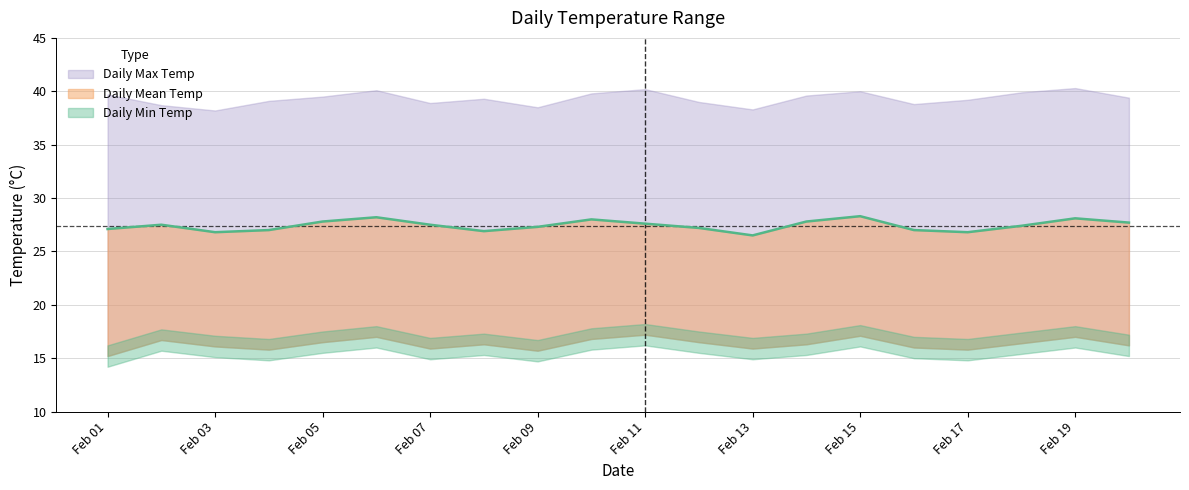

What is the maximum value shown in the chart?

40.3